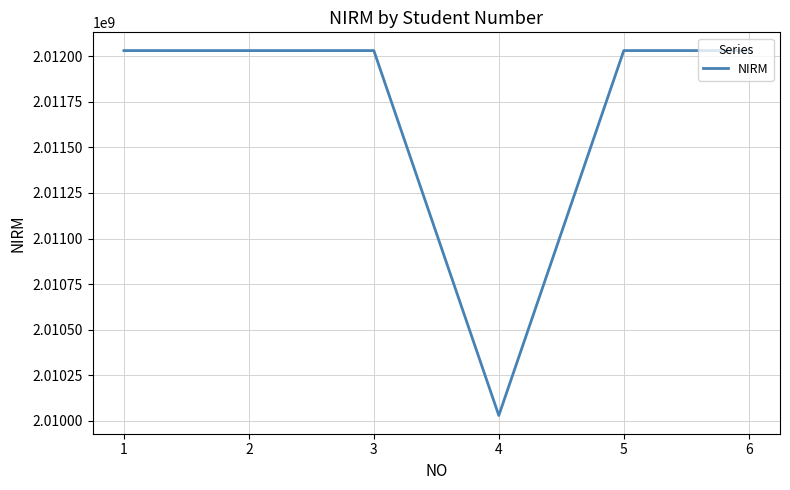

What is the ratio of the value at 1 to the value at 6?

1.0